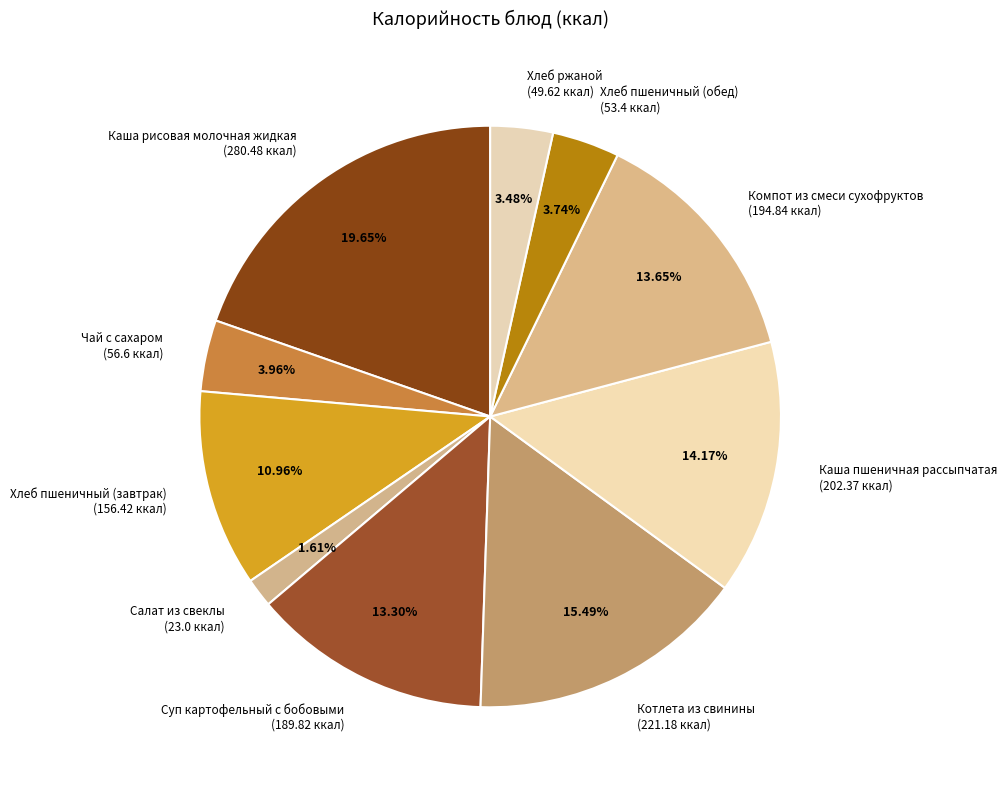

Approximately how many times larger is the value at Каша рисовая молочная жидкая compared to Компот из смеси сухофруктов?

1.4